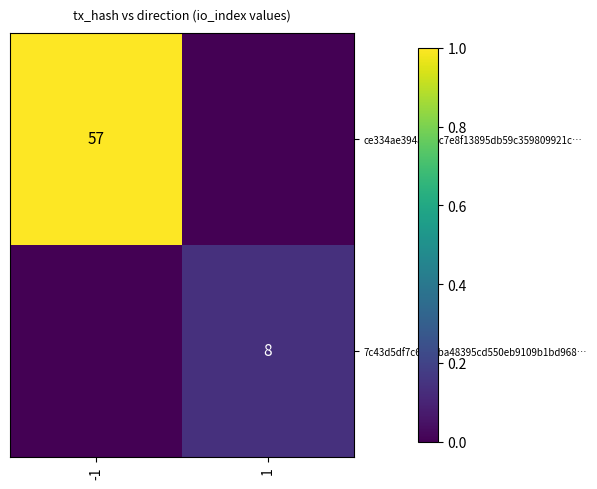

The 7c43d5df7c63b4ba48395cd550eb9109b1bd968… series shows 8 at 1. True or false?

True